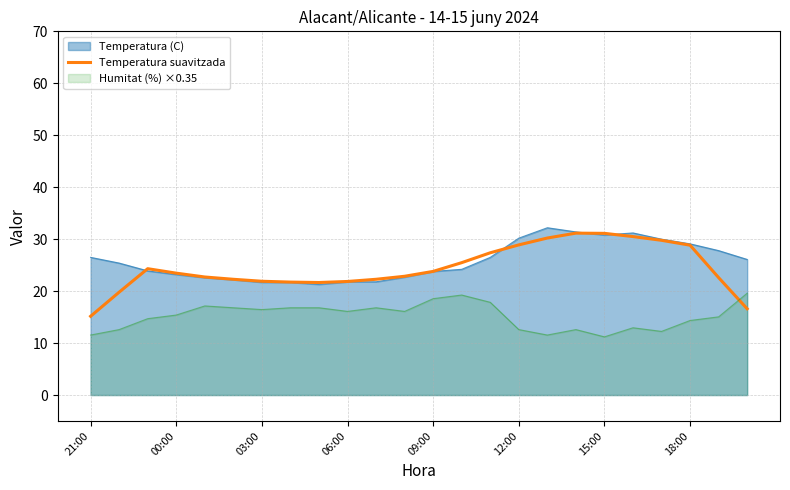

The value at 8 is 21.7. True or false?

True